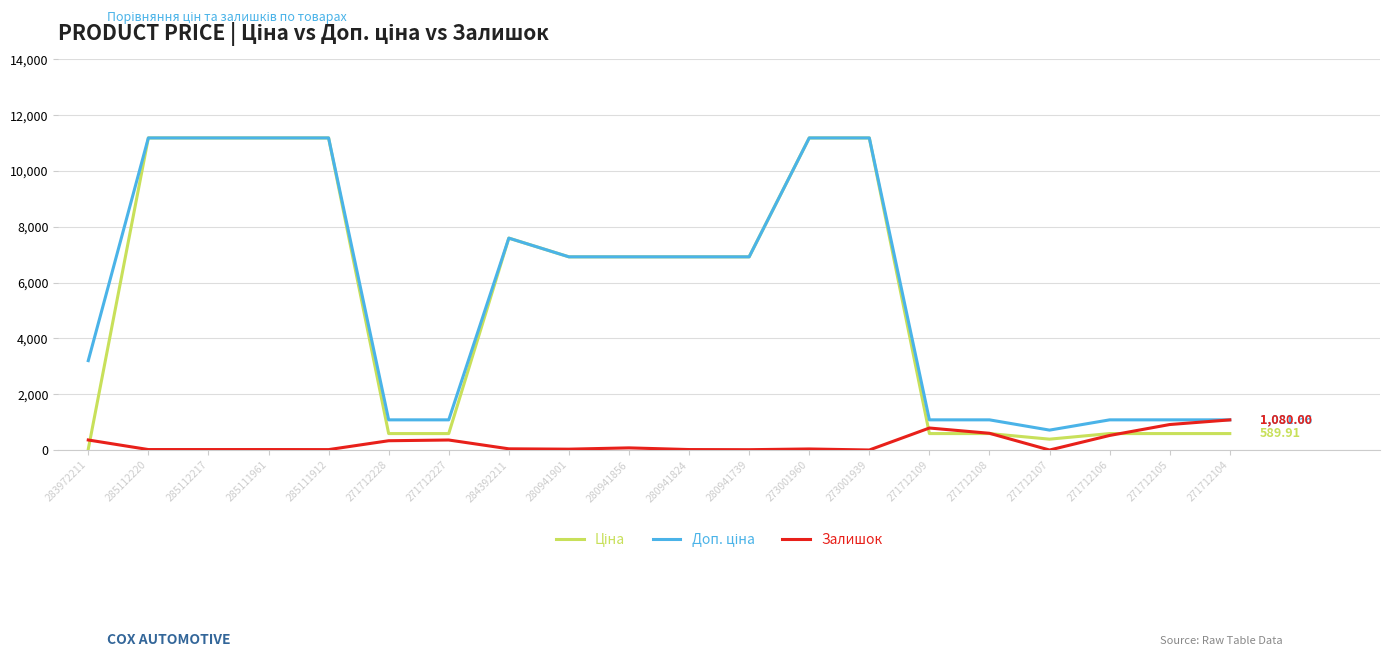

What is the difference between the maximum and minimum values in the Залишок series?

1080.0